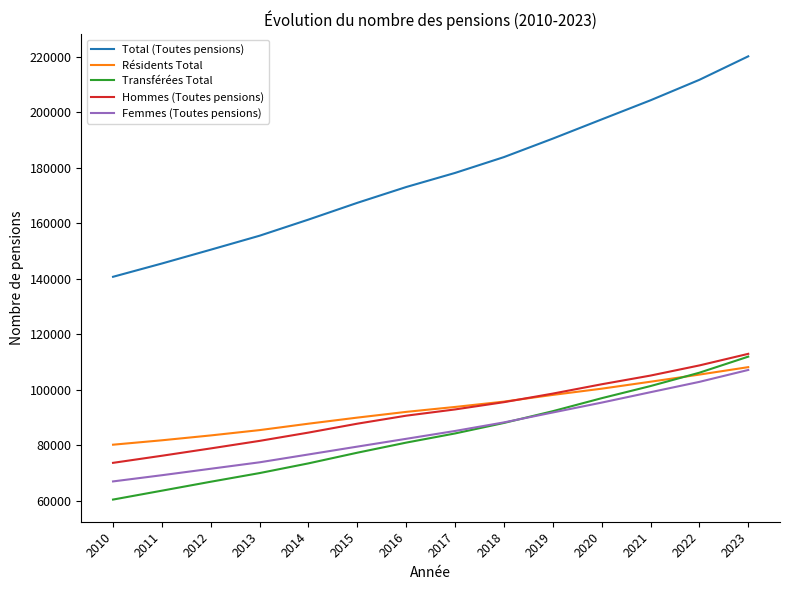

What value does the Hommes (Toutes pensions) series have at 2019?

98649